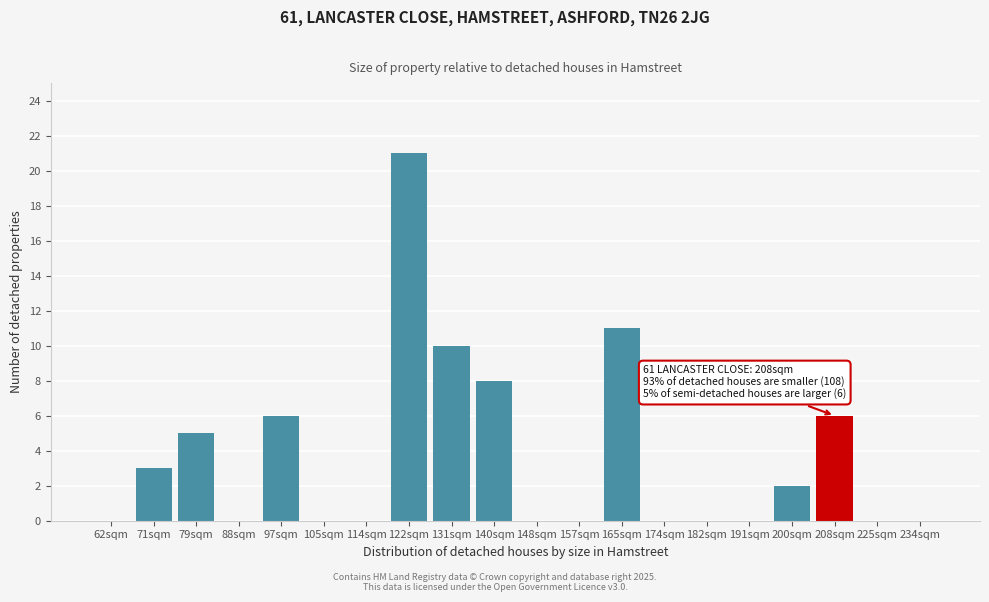

Reading left to right, transcribe all the data shown in this chart.

62sqm=0	71sqm=3	79sqm=5	88sqm=0	97sqm=6	105sqm=0	114sqm=0	122sqm=21	131sqm=10	140sqm=8	148sqm=0	157sqm=0	165sqm=11	174sqm=0	182sqm=0	191sqm=0	200sqm=2	208sqm=6	225sqm=0	234sqm=0